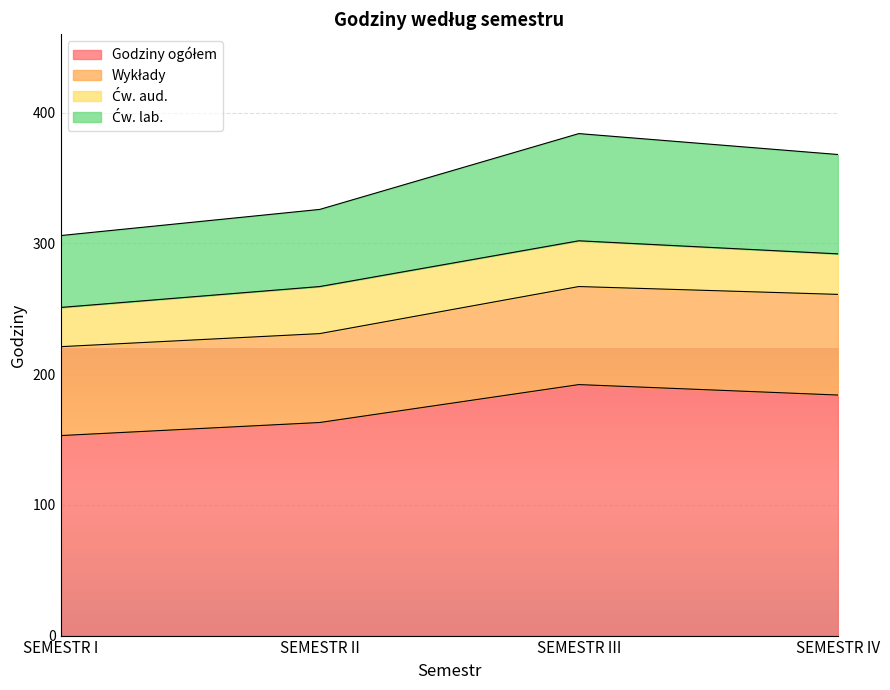

What is the total value across all series at SEMESTR IV?

368